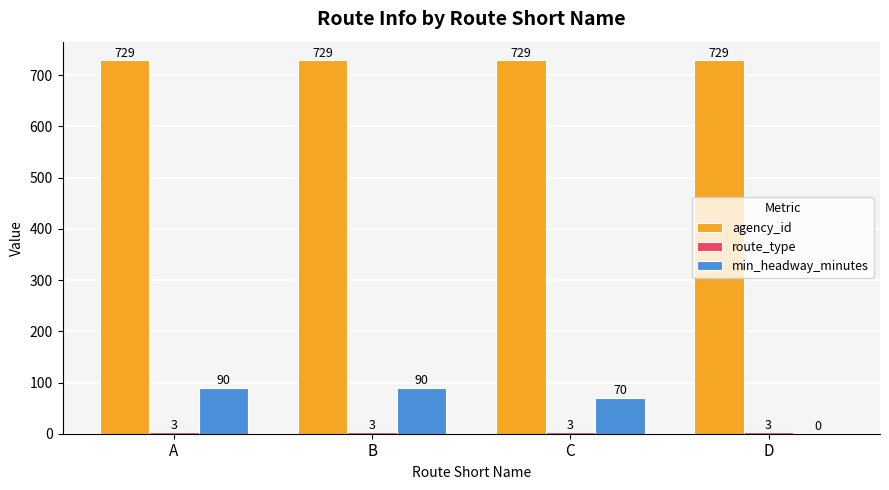

What is the approximate value of agency_id at D?

729